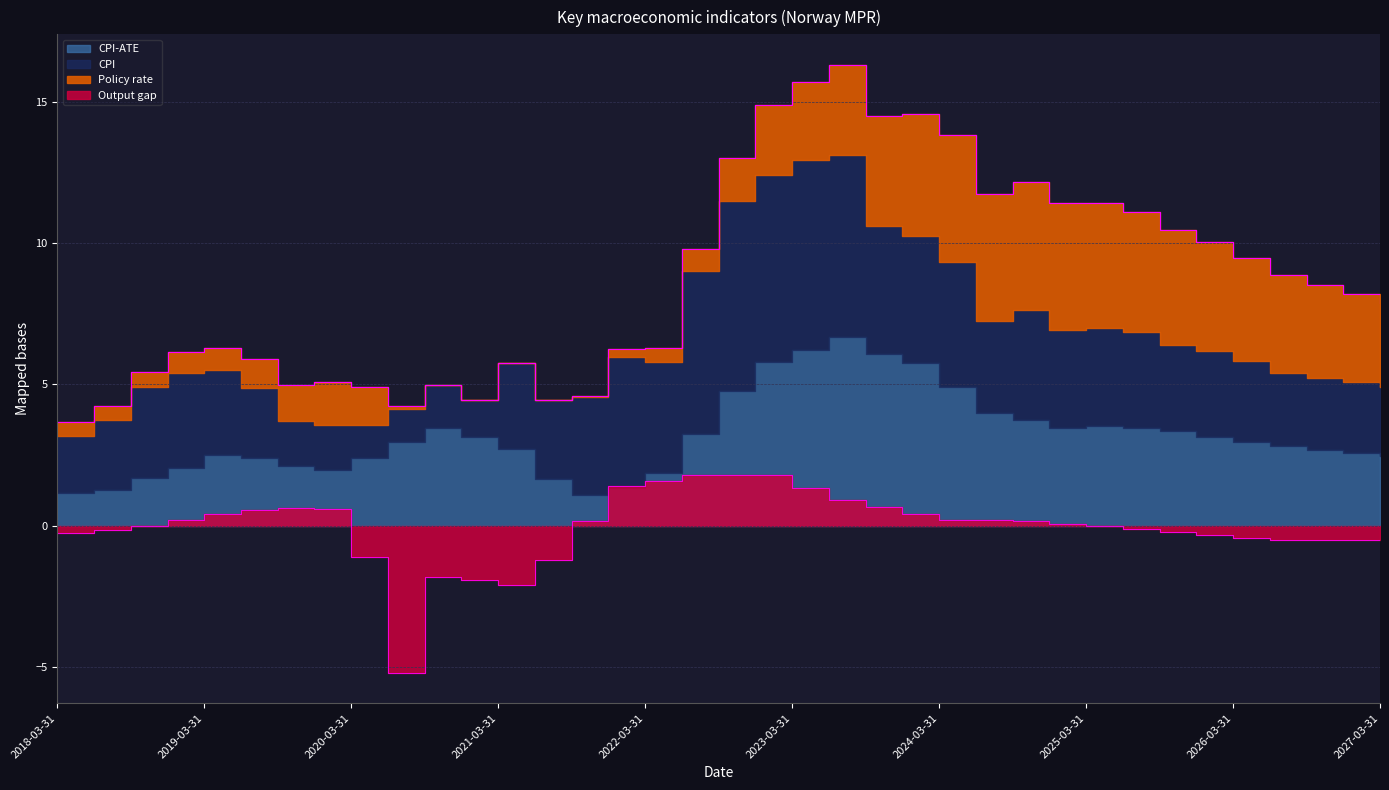

The Policy rate series shows 6.6 at 2024-09-30. True or false?

False